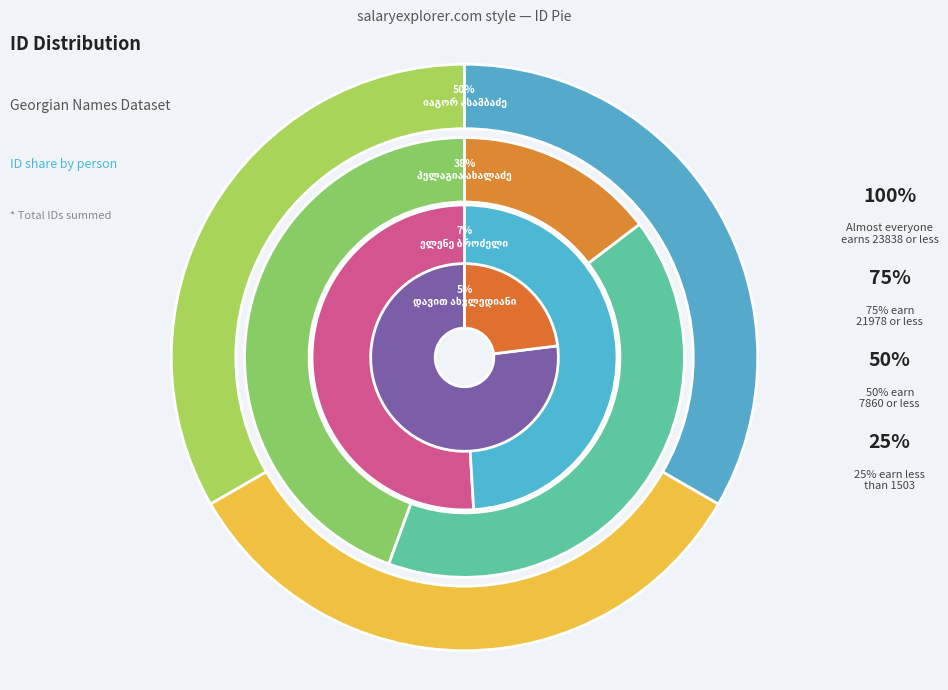

Rank the categories by value from highest to lowest.

იაგორ ასამბაძე, ალექსი აკოფაშვილი, კოსტა არველაძე, პელაგია ახალაძე, ელისაბედ (ლიზა) მესხიშვილი, მიხეილ ანანიაშვილი, ელენე ბროძელი, დიმიტრი (მიტო) აღნიაშვილი, დავით ახვლედიანი, მემედ-ბეგ აბაშიძე